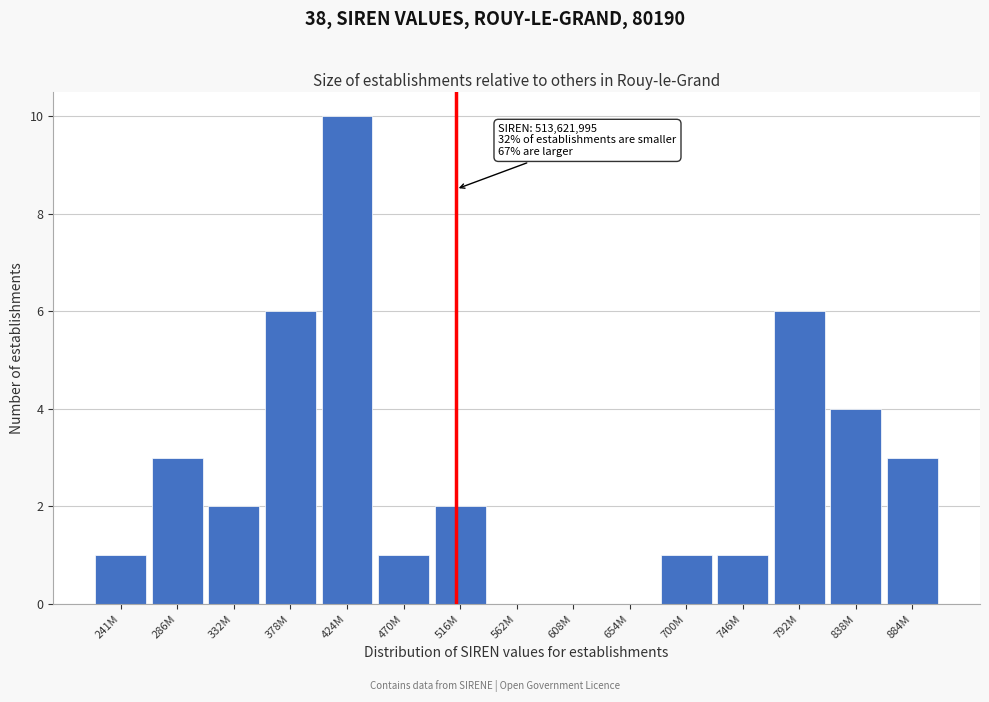

Reading left to right, list all the values displayed in this chart.

241M=1	286M=3	332M=2	378M=6	424M=10	470M=1	516M=2	562M=0	608M=0	654M=0	700M=1	746M=1	792M=6	838M=4	884M=3